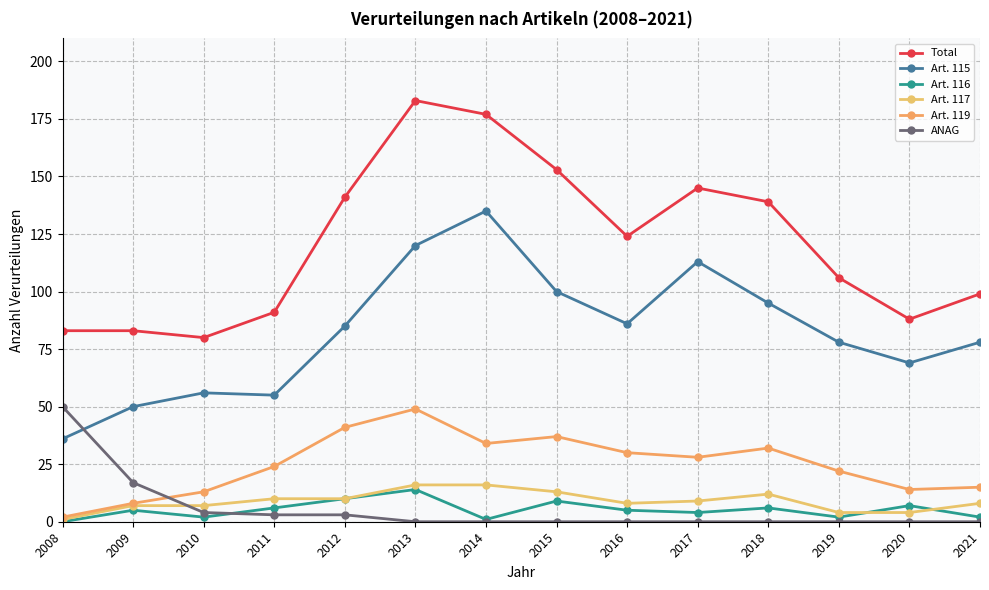

Does the chart display data point markers on the line(s)?

Yes